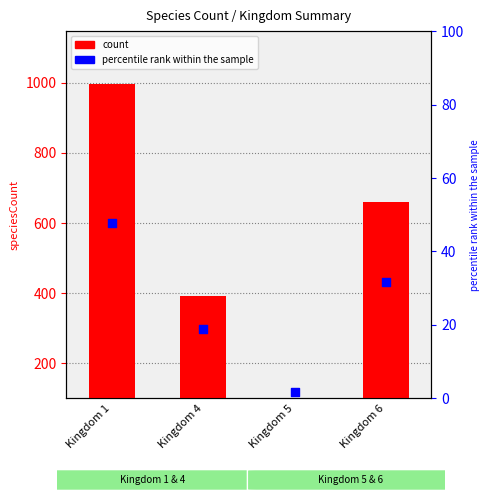

What is the total value across all series at Kingdom 5?

-59.1